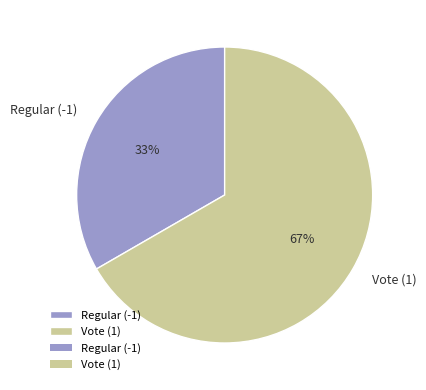

To the nearest percent, what is the average slice percentage?

50%